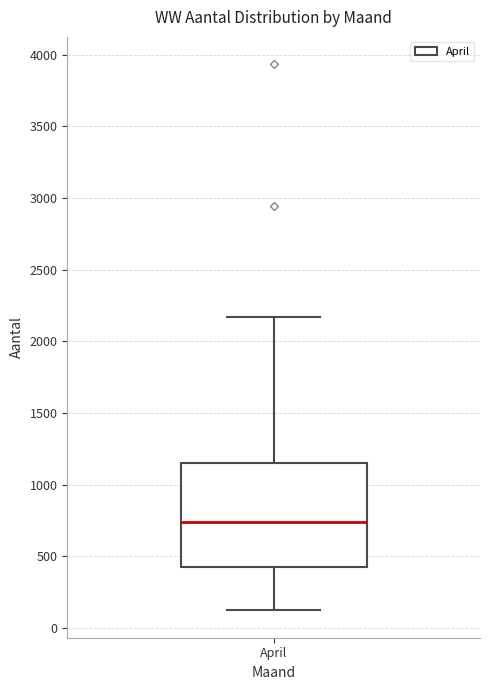

Transcribe this box plot: give where the median line is, the range the box spans, and where the two whiskers end, as read against the y-axis. The values are not printed on the chart, so give them approximately, as read against the axis.

median 750, box 450 to 1150, whiskers 100 to 2150